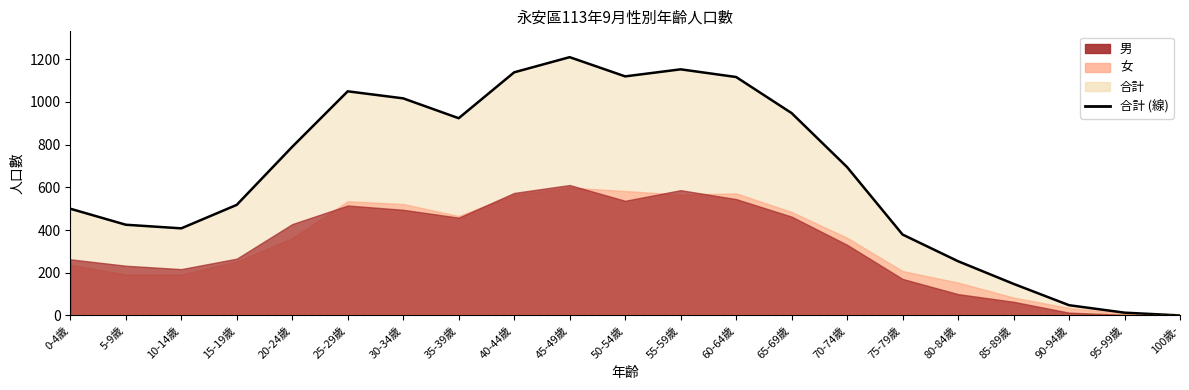

At which label does the data first exceed 695?

20-24歲